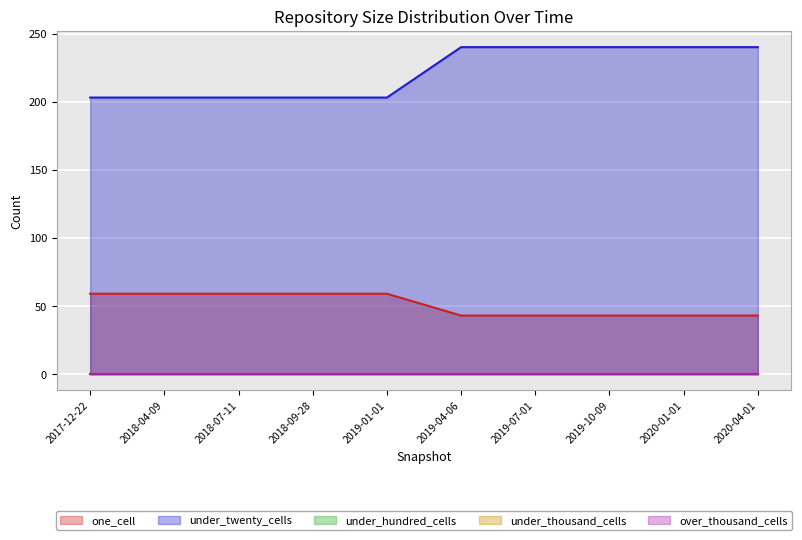

At which category is the sum across all series the highest?

2019-04-06